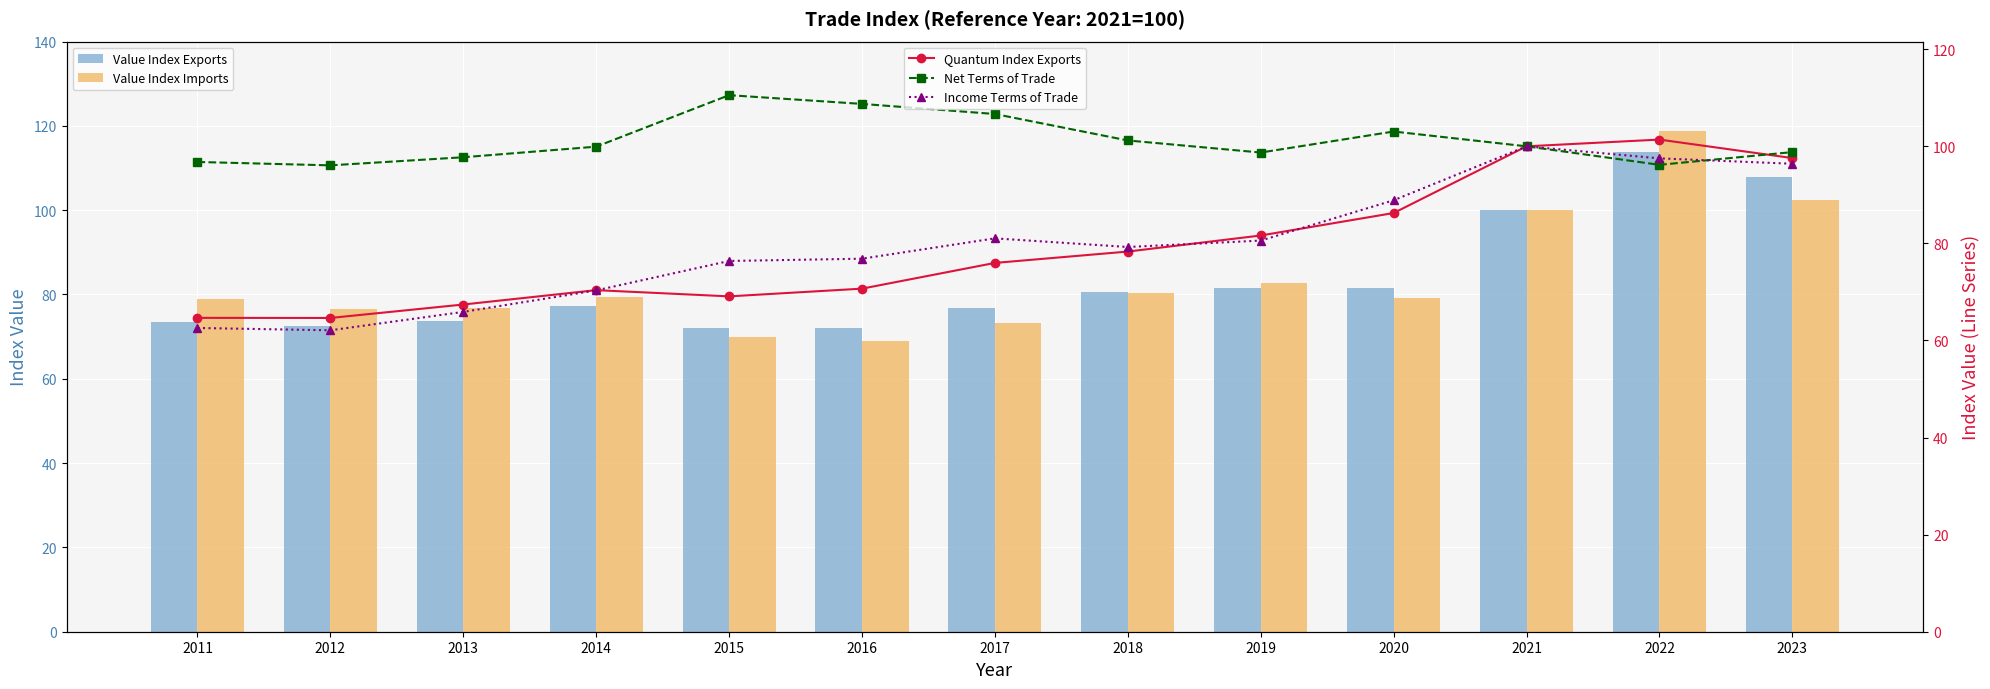

What is the difference between the second highest and minimum values in the Value Index Exports series?

35.9